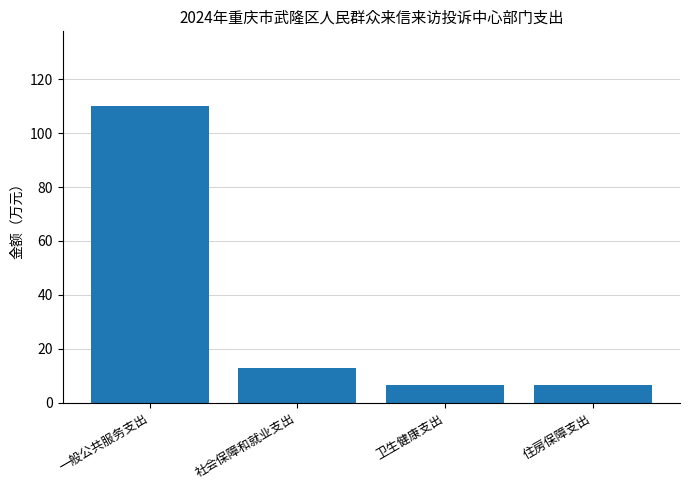

At which label does the data first exceed 13?

一般公共服务支出